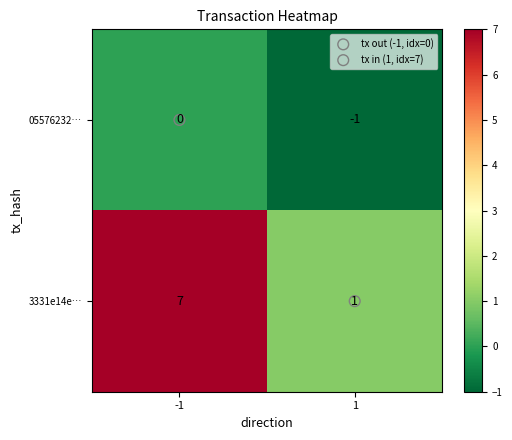

What is the average value of the 3331e14e… series?

4